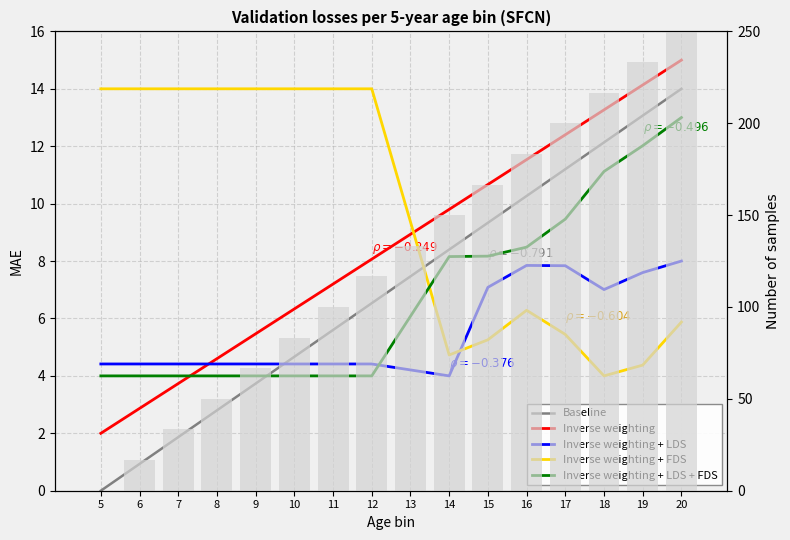

Reading left to right, what are all the values shown in this chart?

Baseline: 5=0.0	6=0.9	7=1.9	8=2.8	9=3.7	10=4.7	11=5.6	12=6.5	13=7.5	14=8.4	15=9.3	16=10.3	17=11.2	18=12.1	19=13.1	20=14.0
Inverse weighting: 5=2.0	6=2.9	7=3.7	8=4.6	9=5.5	10=6.3	11=7.2	12=8.1	13=8.9	14=9.8	15=10.7	16=11.5	17=12.4	18=13.3	19=14.1	20=15.0
Inverse weighting + LDS: 5=4.4	6=4.4	7=4.4	8=4.4	9=4.4	10=4.4	11=4.4	12=4.4	13=4.2	14=4.0	15=7.1	16=7.8	17=7.8	18=7.0	19=7.6	20=8.0
Inverse weighting + FDS: 5=14.0	6=14.0	7=14.0	8=14.0	9=14.0	10=14.0	11=14.0	12=14.0	13=9.4	14=4.7	15=5.3	16=6.3	17=5.4	18=4.0	19=4.4	20=5.9
Inverse weighting + LDS + FDS: 5=4.0	6=4.0	7=4.0	8=4.0	9=4.0	10=4.0	11=4.0	12=4.0	13=6.1	14=8.2	15=8.2	16=8.5	17=9.5	18=11.1	19=12.0	20=13.0